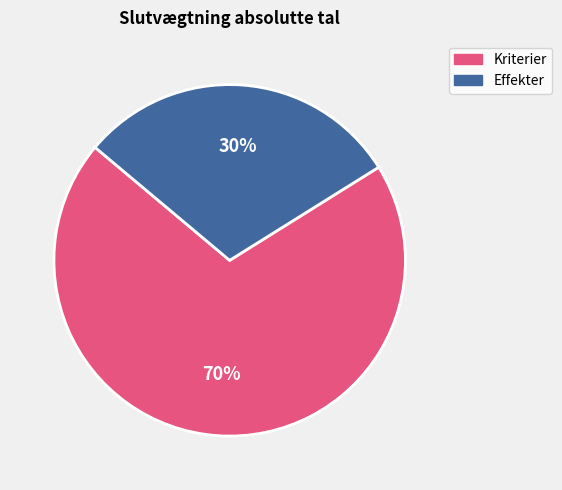

Is there any slice that represents more than half of the pie?

Yes